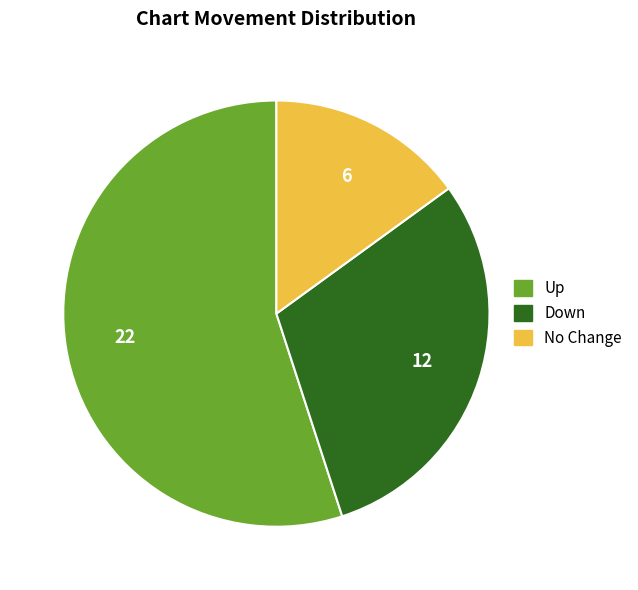

Which slice represents more than half of the pie?

Up